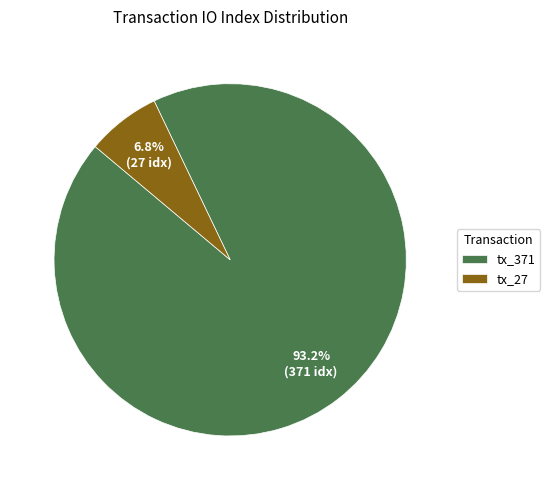

To the nearest percent, what is the combined percentage of tx_371 and tx_27?

100%